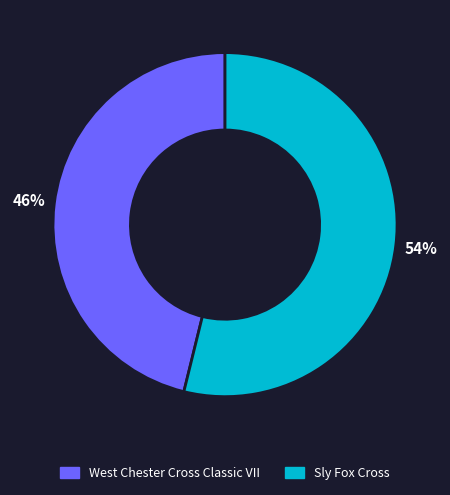

To the nearest percent, what is the average slice percentage?

50%